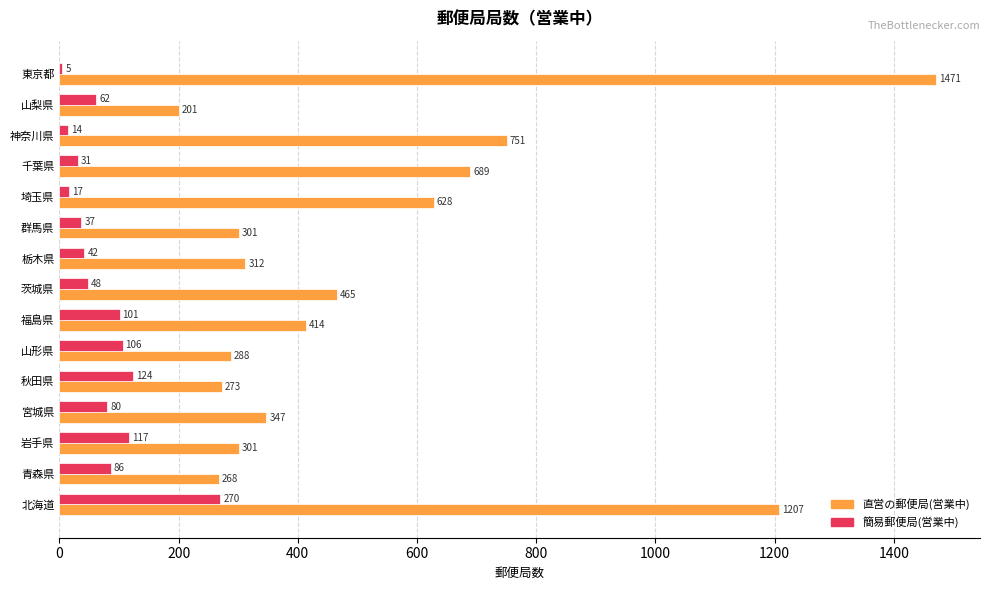

List the series in order of their overall mean, lowest first.

簡易郵便局(営業中), 直営の郵便局(営業中)